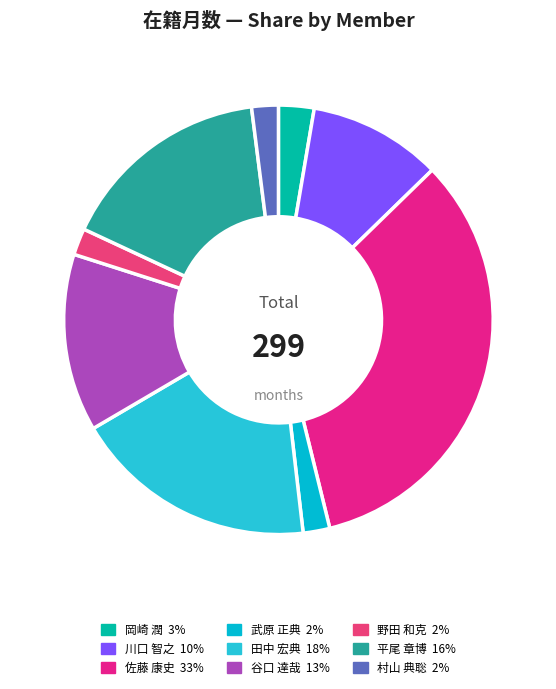

True or false: 武原 正典 accounts for 2% of the total.

True